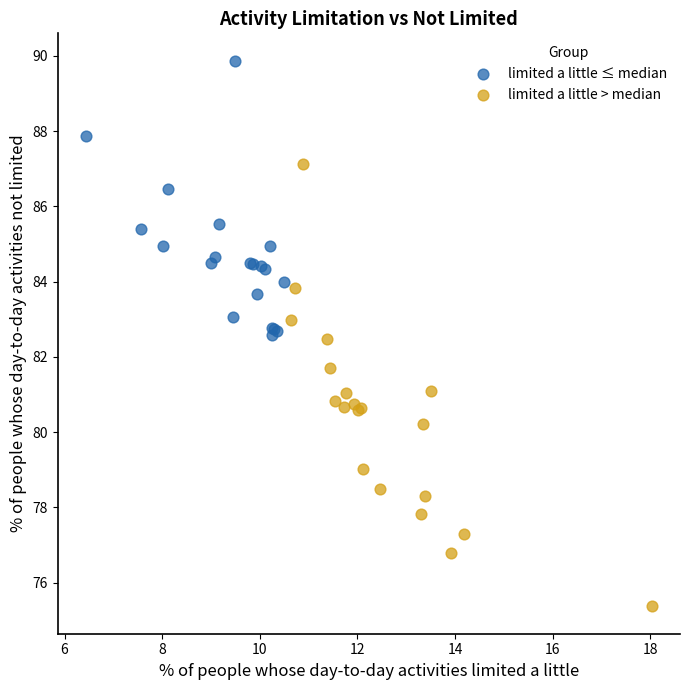

Which series has the largest Y range (max minus min)?

limited a little > median